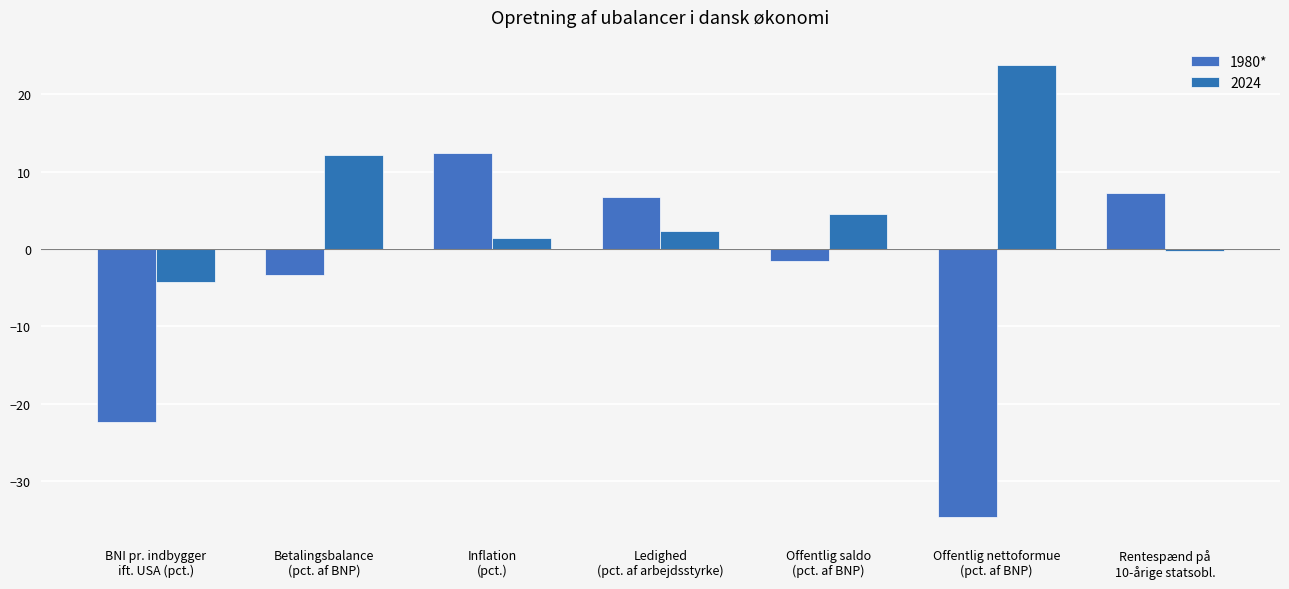

Does the chart contain stacked bars?

No